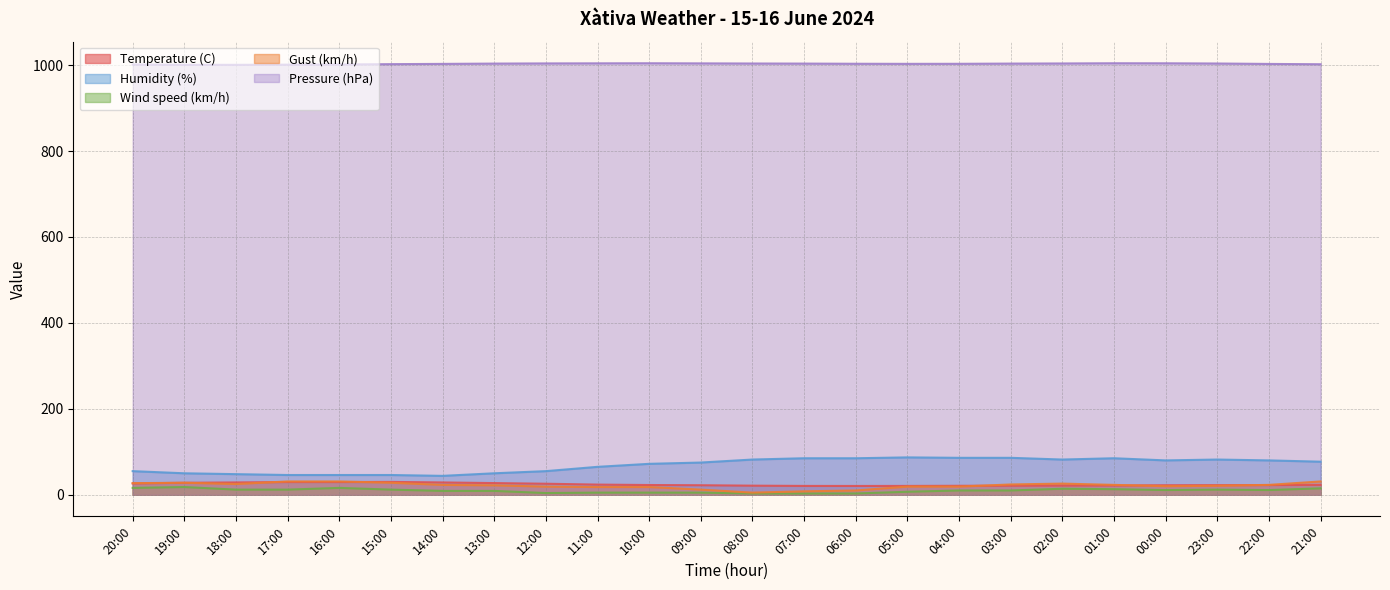

Reading right to left, what are all the values shown in this chart?

Temperature (C): 21:00=23.0	22:00=22.6	23:00=22.4	00:00=22.2	01:00=21.5	02:00=21.3	03:00=21.1	04:00=20.9	05:00=20.6	06:00=20.5	07:00=20.6	08:00=21.2	09:00=22.2	10:00=22.7	11:00=23.7	12:00=25.7	13:00=27.2	14:00=28.7	15:00=29.9	16:00=29.6	17:00=29.6	18:00=28.7	19:00=27.9	20:00=26.4
Humidity (%): 21:00=77.0	22:00=80.0	23:00=82.0	00:00=80.0	01:00=85.0	02:00=82.0	03:00=86.0	04:00=86.0	05:00=87.0	06:00=85.0	07:00=85.0	08:00=82.0	09:00=75.0	10:00=72.0	11:00=65.0	12:00=55.0	13:00=50.0	14:00=44.0	15:00=46.0	16:00=46.0	17:00=46.0	18:00=48.0	19:00=50.0	20:00=55.0
Wind speed (km/h): 21:00=15.0	22:00=11.0	23:00=12.0	00:00=11.0	01:00=13.0	02:00=14.0	03:00=10.0	04:00=10.0	05:00=7.0	06:00=3.0	07:00=3.0	08:00=3.0	09:00=5.0	10:00=5.0	11:00=5.0	12:00=4.0	13:00=9.0	14:00=9.0	15:00=12.0	16:00=16.0	17:00=12.0	18:00=12.0	19:00=18.0	20:00=16.0
Gust (km/h): 21:00=31.0	22:00=23.0	23:00=21.0	00:00=20.0	01:00=23.0	02:00=26.0	03:00=24.0	04:00=19.0	05:00=19.0	06:00=10.0	07:00=8.0	08:00=5.0	09:00=12.0	10:00=18.0	11:00=18.0	12:00=19.0	13:00=22.0	14:00=23.0	15:00=28.0	16:00=31.0	17:00=31.0	18:00=25.0	19:00=28.0	20:00=27.0
Pressure (hPa): 21:00=1002.1	22:00=1002.8	23:00=1003.8	00:00=1004.3	01:00=1004.4	02:00=1003.9	03:00=1003.6	04:00=1003.1	05:00=1003.0	06:00=1003.2	07:00=1003.6	08:00=1003.8	09:00=1004.1	10:00=1004.4	11:00=1004.2	12:00=1004.0	13:00=1003.6	14:00=1002.9	15:00=1002.3	16:00=1001.5	17:00=1001.1	18:00=1000.7	19:00=1000.8	20:00=1001.5